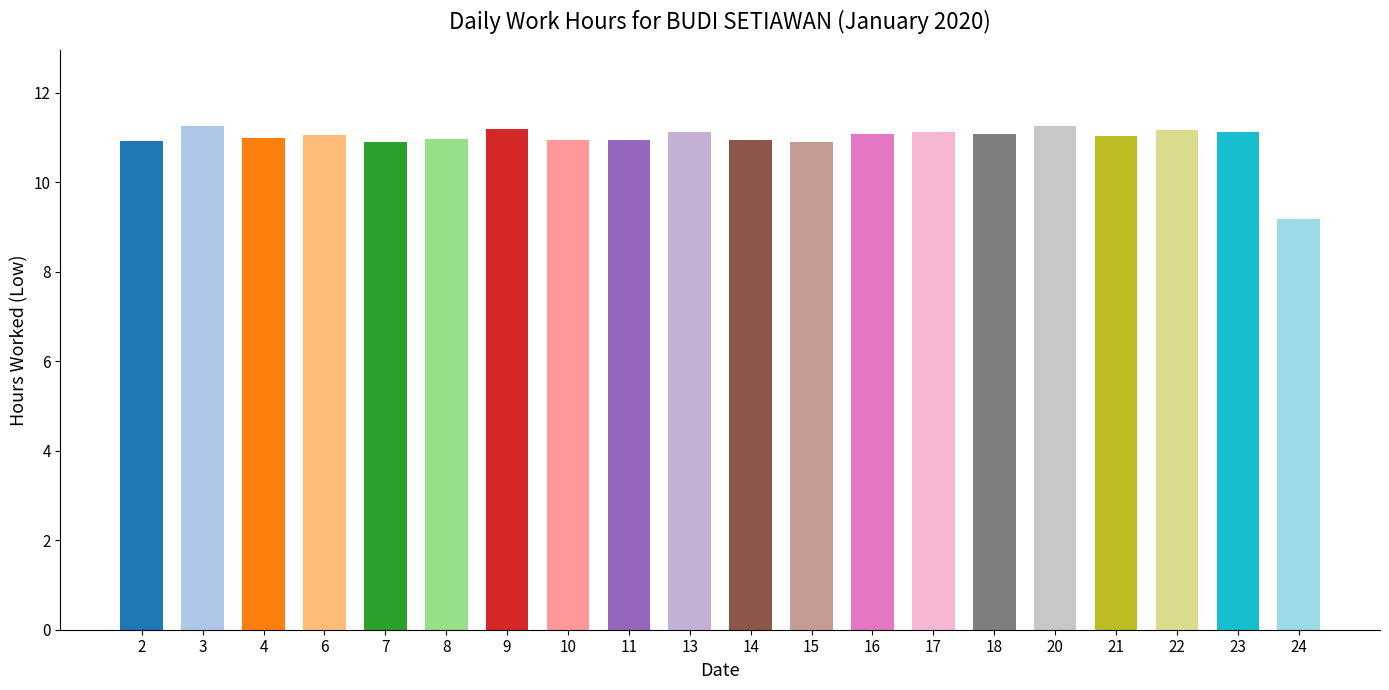

How many distinct data groups are displayed?

1